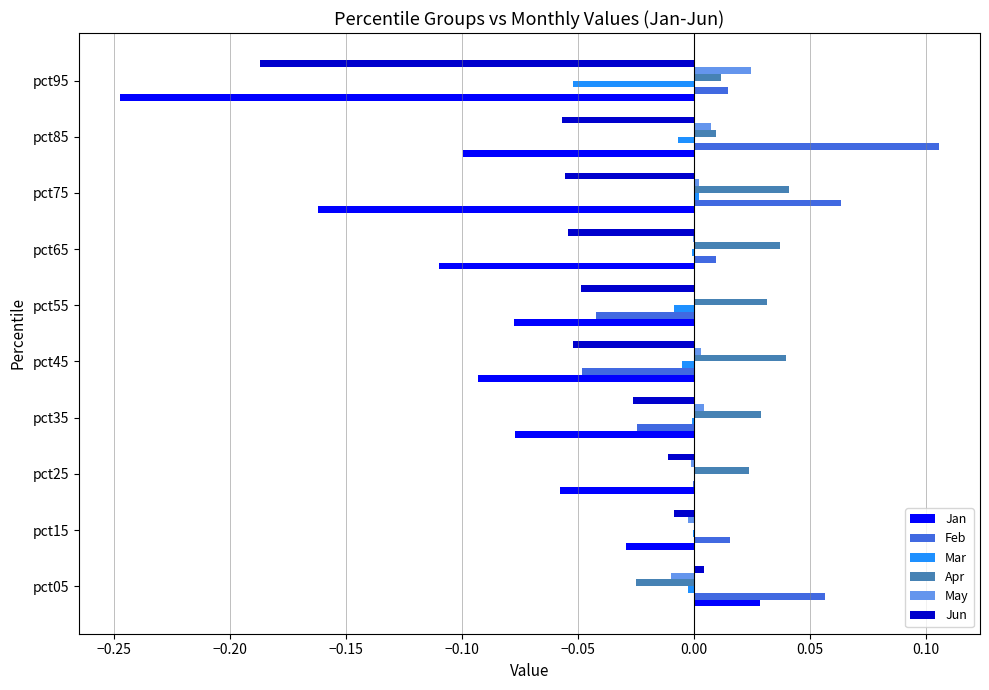

What is the sum of all Jun values?

-0.5